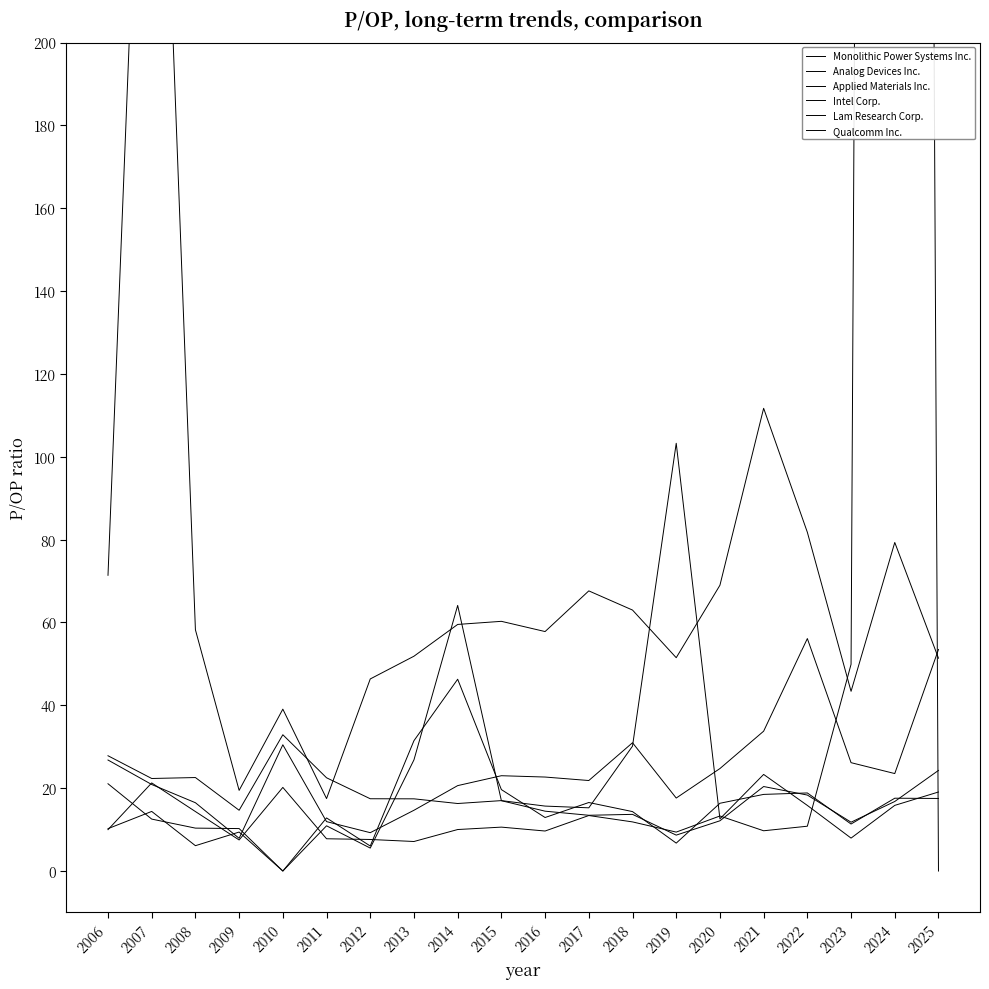

How many data points does each series have?

20